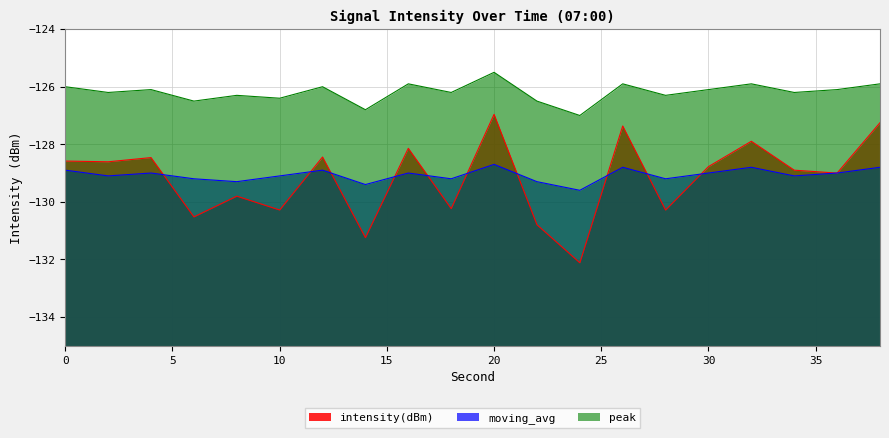

Which series has the largest total across all categories?

peak